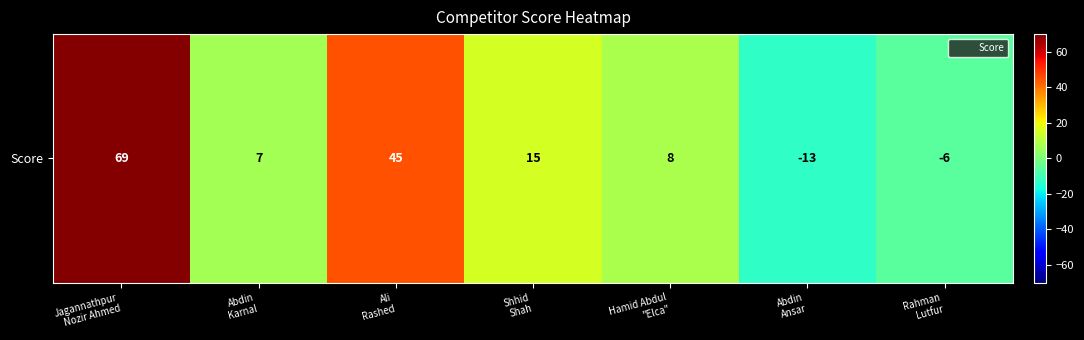

Count the number of categories in the chart.

7